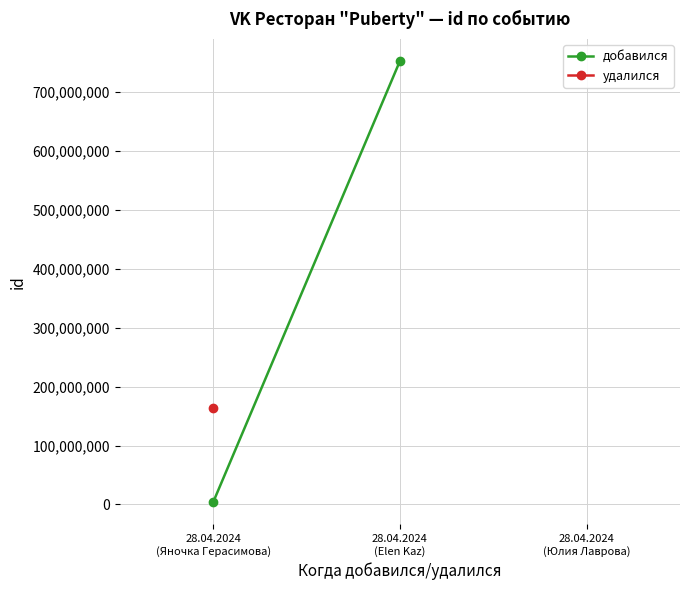

What position from the right is 28.04.2024
(Elen Kaz)?

1